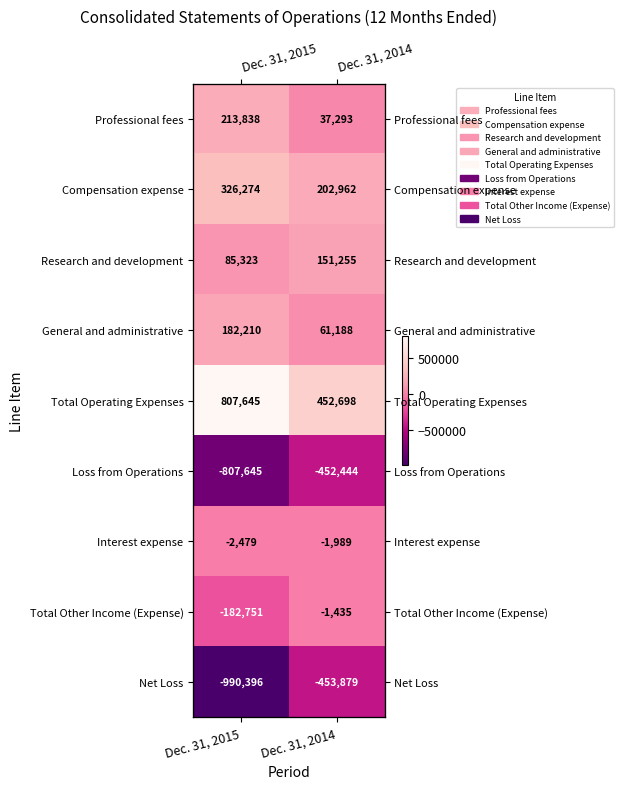

What is the difference between the maximum and minimum values in the Total Other Income (Expense) series?

181316